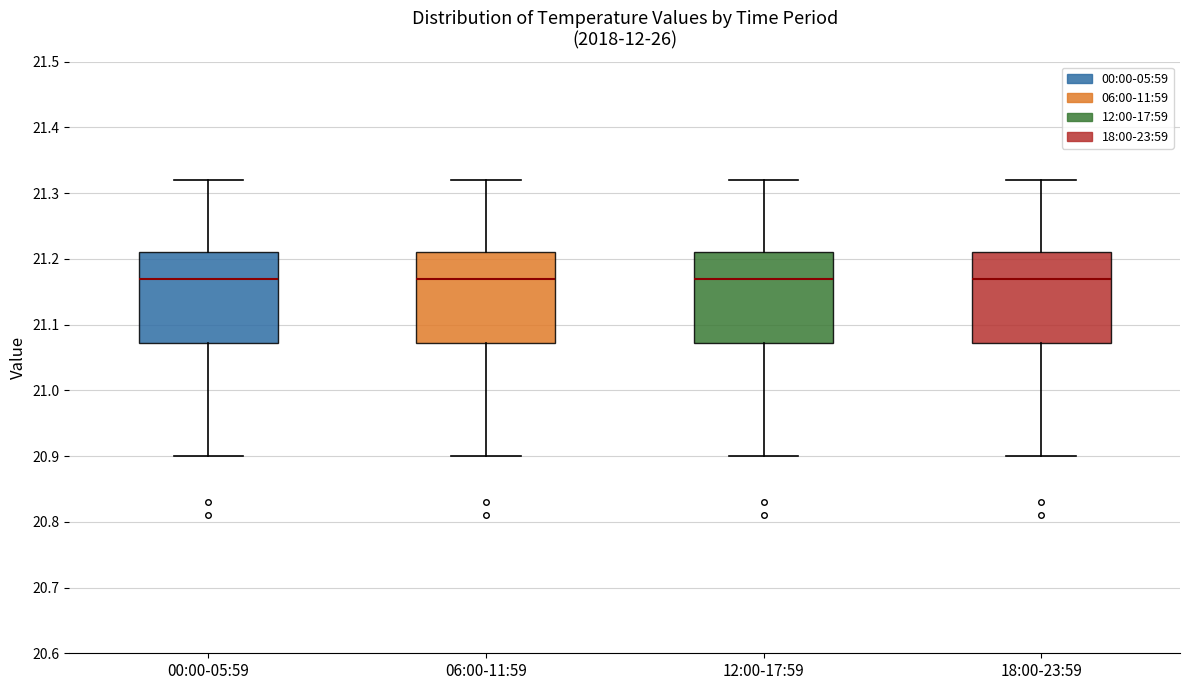

Reading left to right, read every box against the y-axis: the position of its median line, the range the box covers, and the ends of its whiskers. The values are not printed on the chart, so give them approximately, as read against the axis.

00:00-05:59: median 21.17, box 21.07 to 21.21, whiskers 20.90 to 21.32
06:00-11:59: median 21.17, box 21.07 to 21.21, whiskers 20.90 to 21.32
12:00-17:59: median 21.17, box 21.07 to 21.21, whiskers 20.90 to 21.32
18:00-23:59: median 21.17, box 21.07 to 21.21, whiskers 20.90 to 21.32